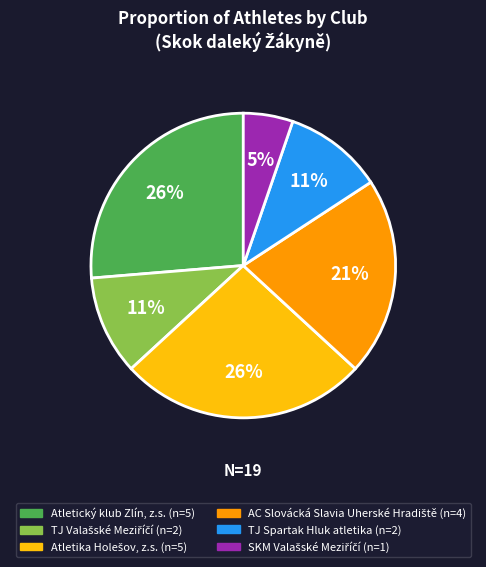

To the nearest percent, what is the average slice percentage?

17%